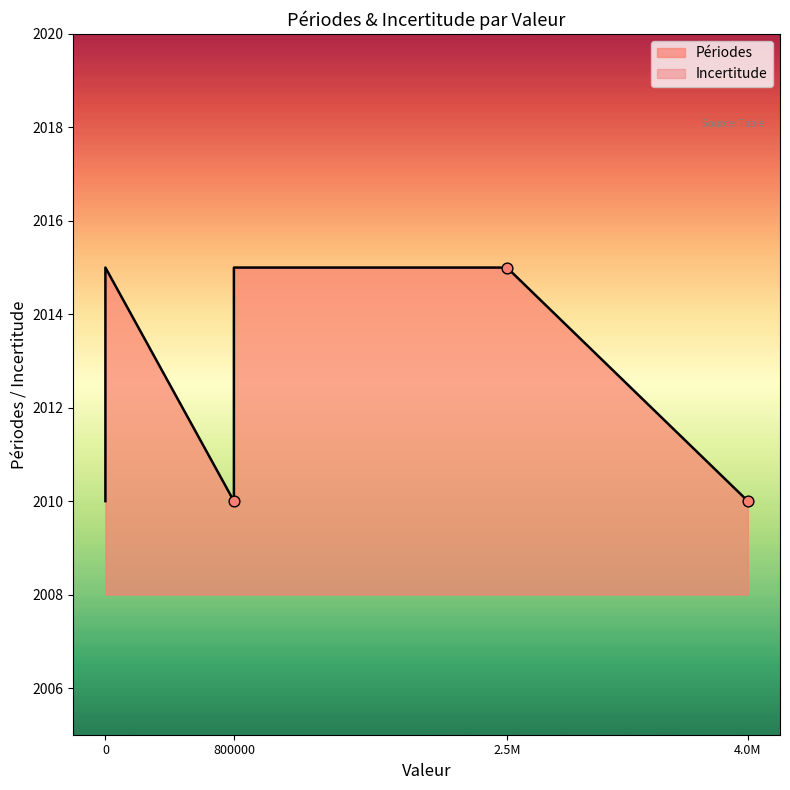

Which series reaches the maximum Y coordinate?

Périodes